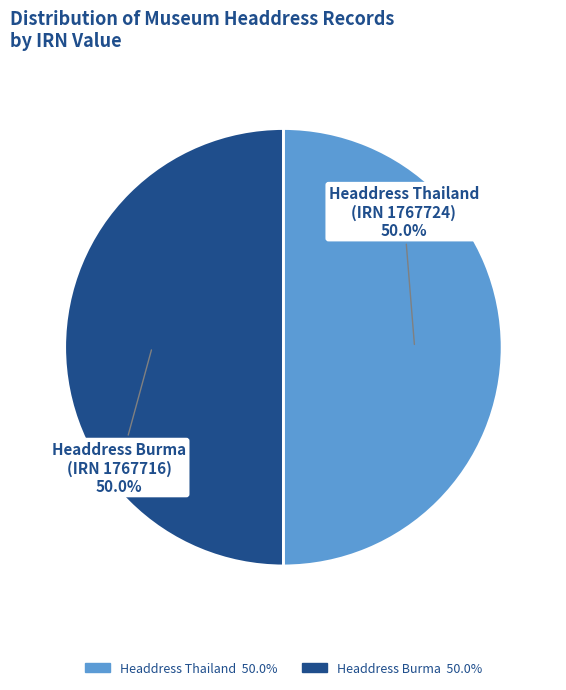

What percentage is NOT represented by Headdress Burma (IRN 1767716)?

50.0%